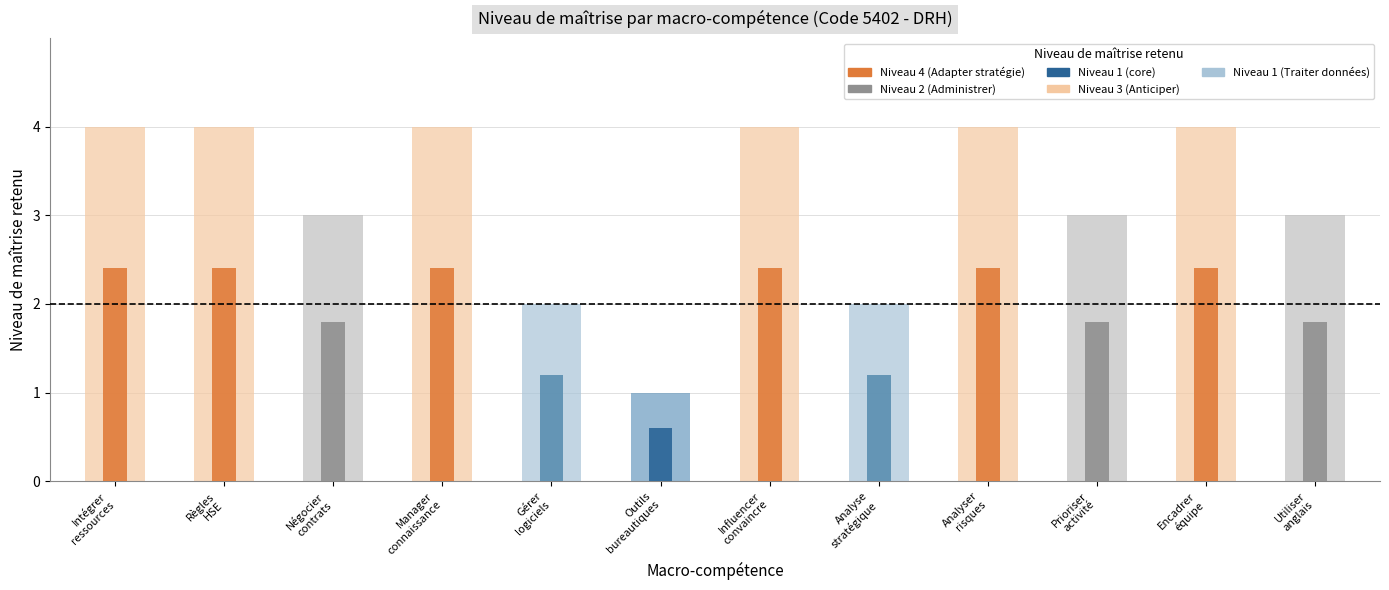

Does the chart contain any negative values?

No